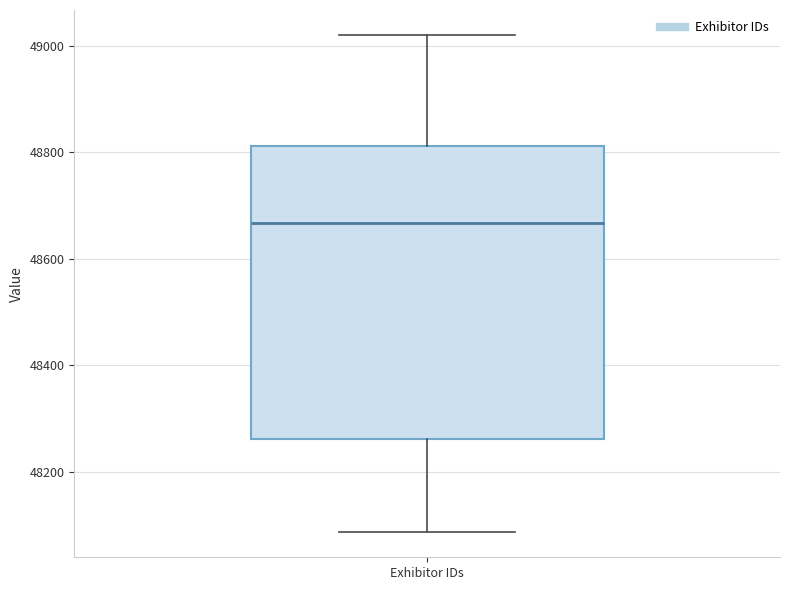

Read this box plot against the y-axis: the position of the median line, the range covered by the box, and the ends of both whiskers. The values are not printed on the chart, so give them approximately, as read against the axis.

median 48660, box 48260 to 48820, whiskers 48080 to 49020